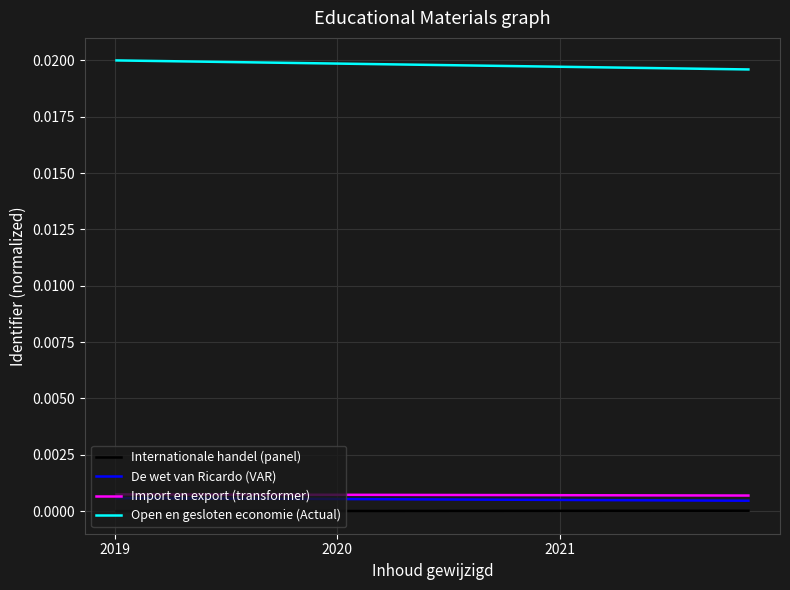

True or false: Import en export (transformer) and Open en gesloten economie (Actual) cross at least once.

False